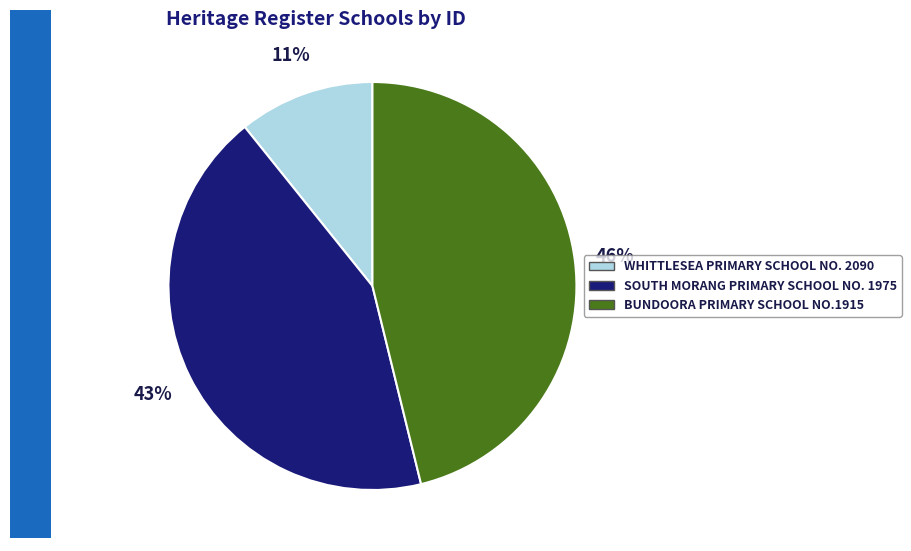

Which has a higher value, SOUTH MORANG PRIMARY SCHOOL NO. 1975 or BUNDOORA PRIMARY SCHOOL NO.1915?

BUNDOORA PRIMARY SCHOOL NO.1915